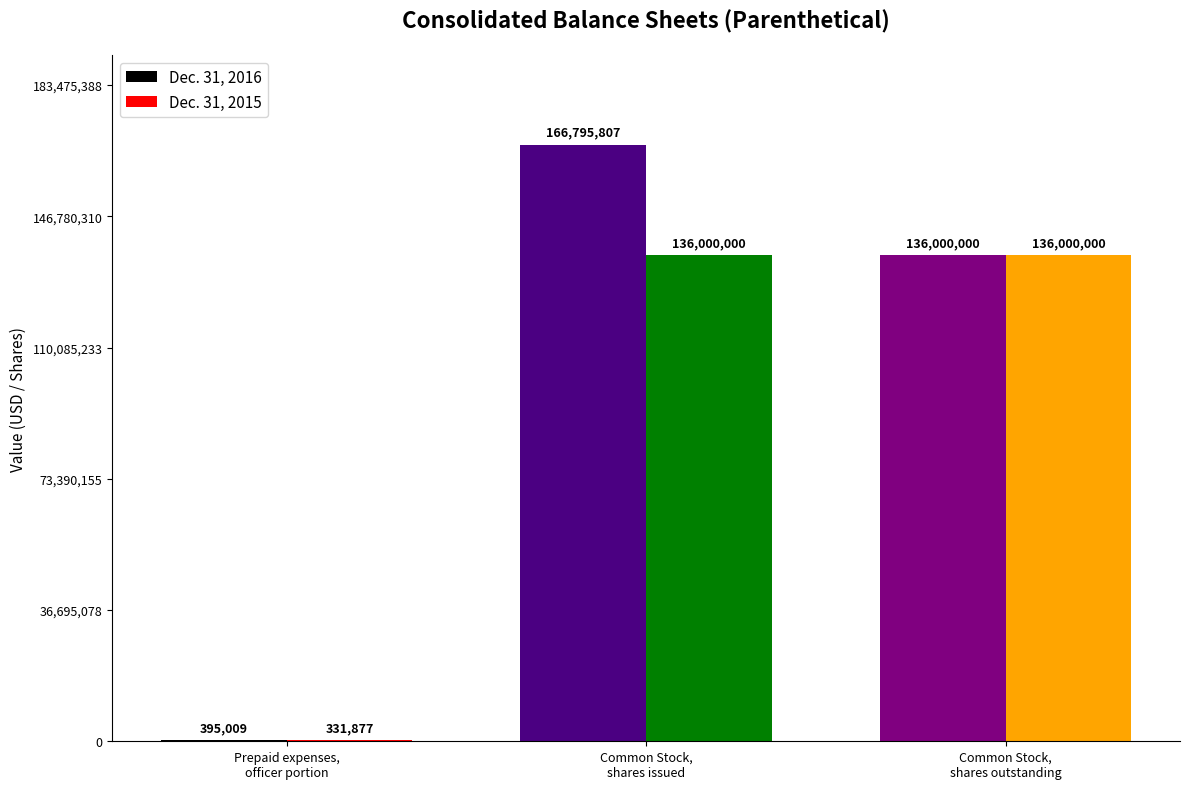

What is the sum of all Dec. 31, 2016 values?

303190816